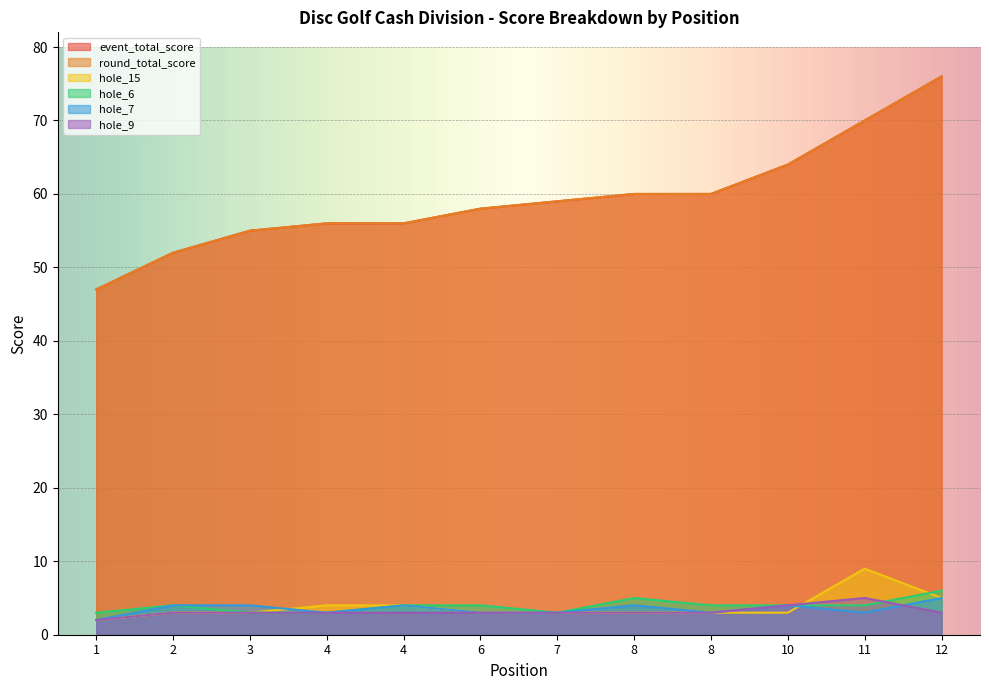

What is the approximate value of round_total_score at 11?

70